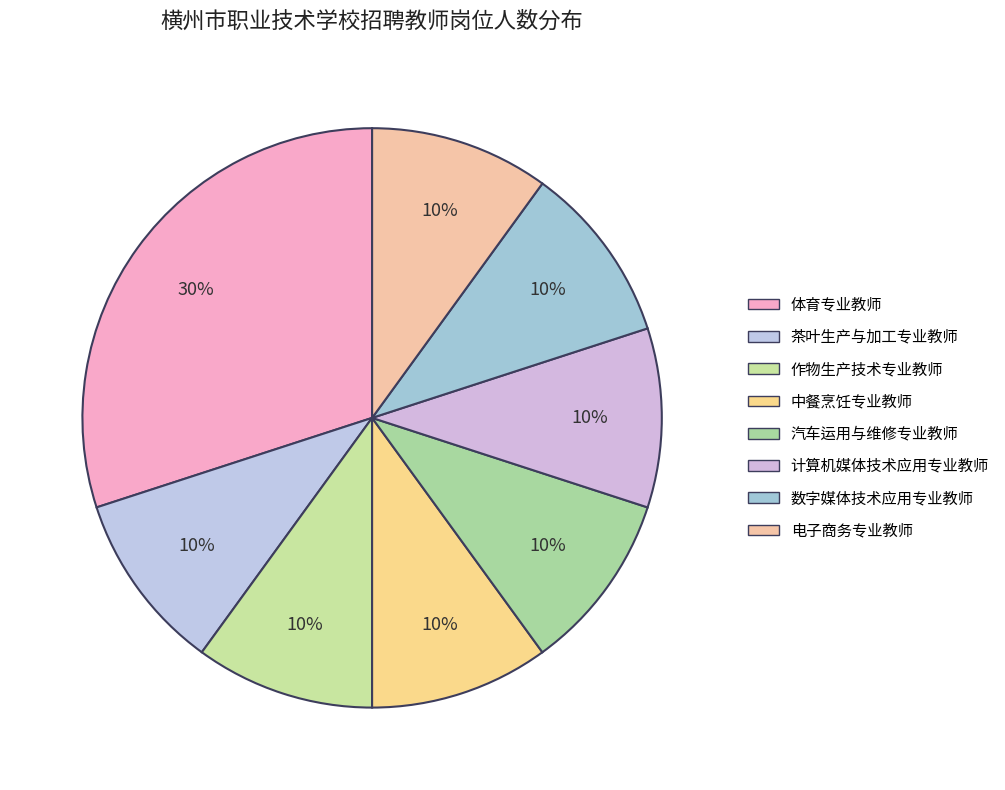

How many segments does this pie chart have?

8